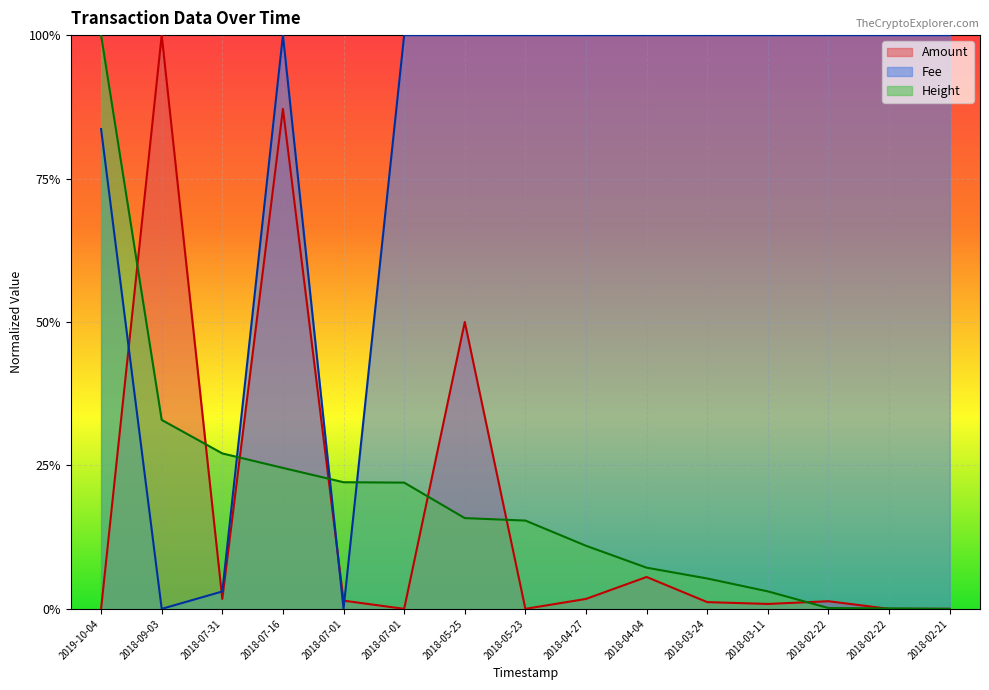

Which category has the lowest value across all series?

2018-07-01